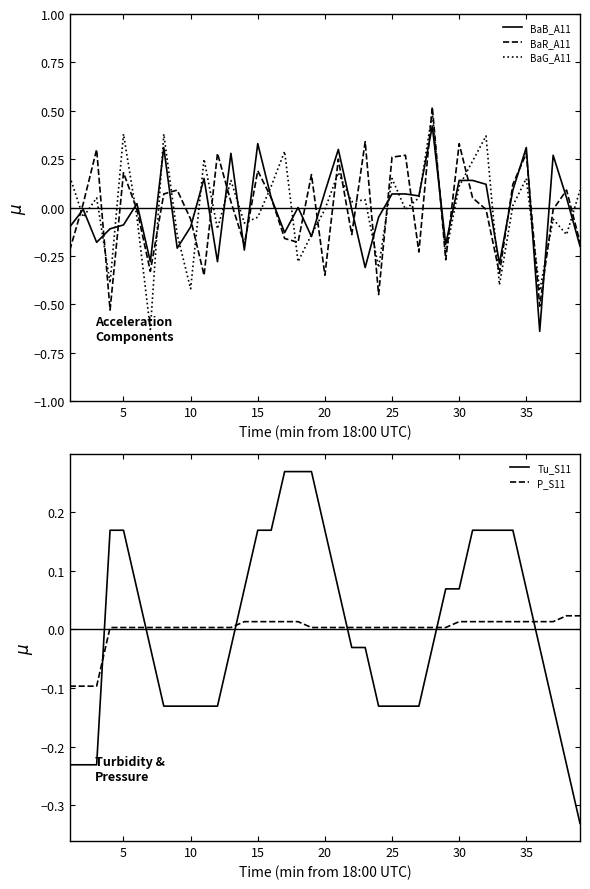

Is it true that BaG_A11 equals -0.4 at 10?

True